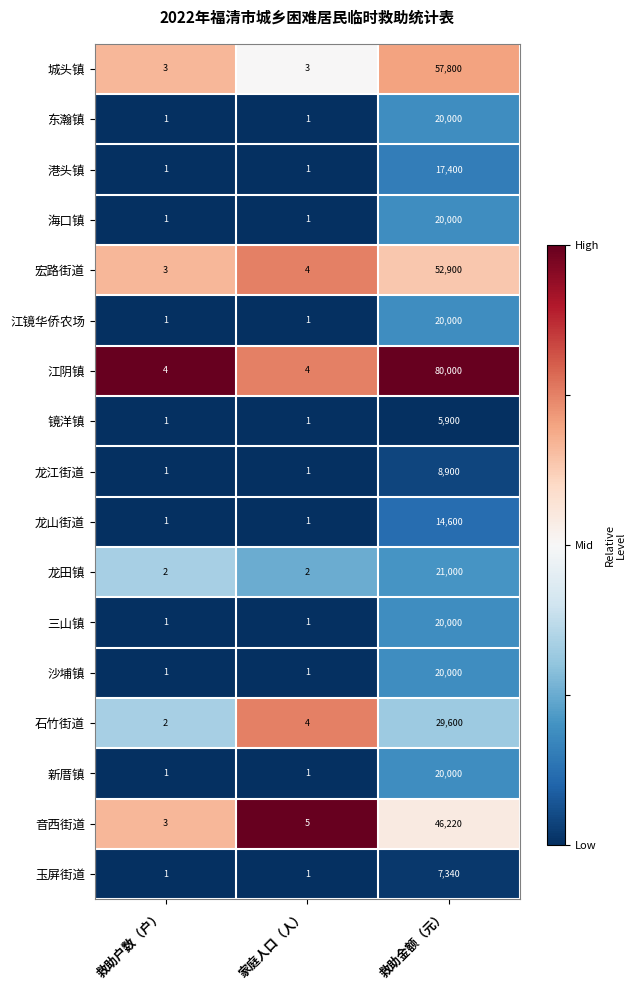

Which series has the widest spread of values?

江阴镇